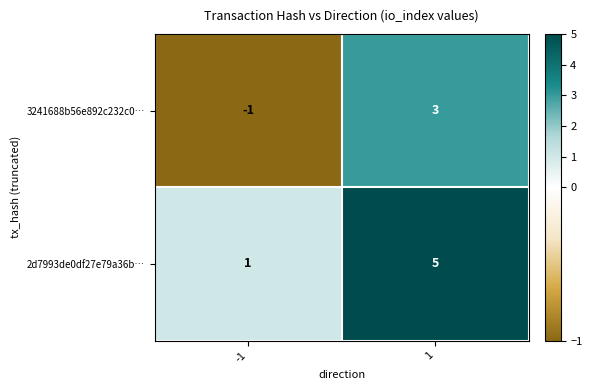

Rank the series by their average value, from lowest to highest.

3241688b56e892c232c0…, 2d7993de0df27e79a36b…